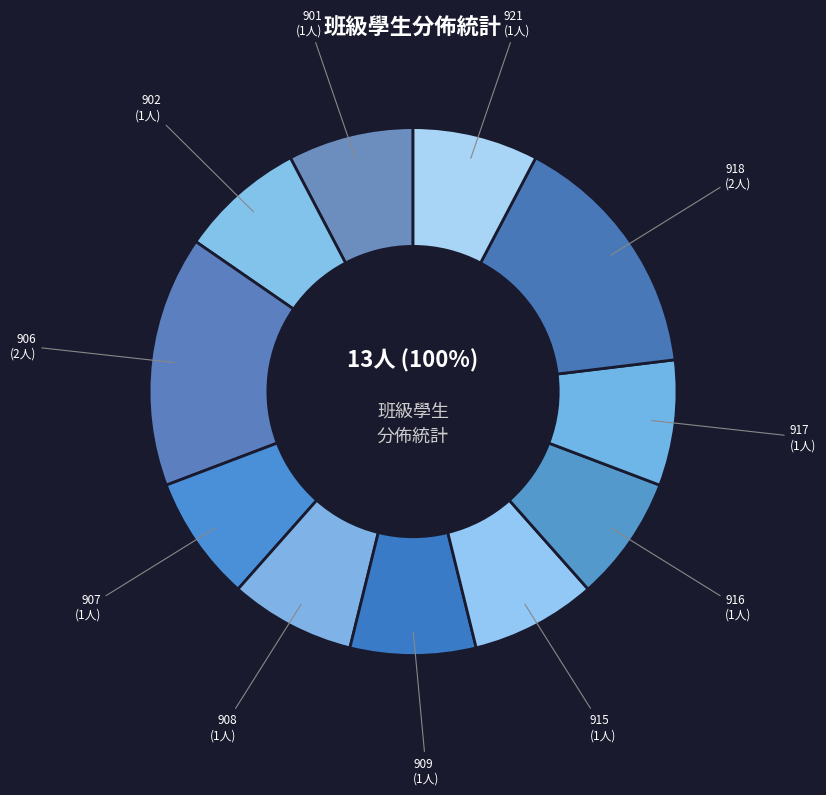

Which category has the smallest portion of the pie?

901